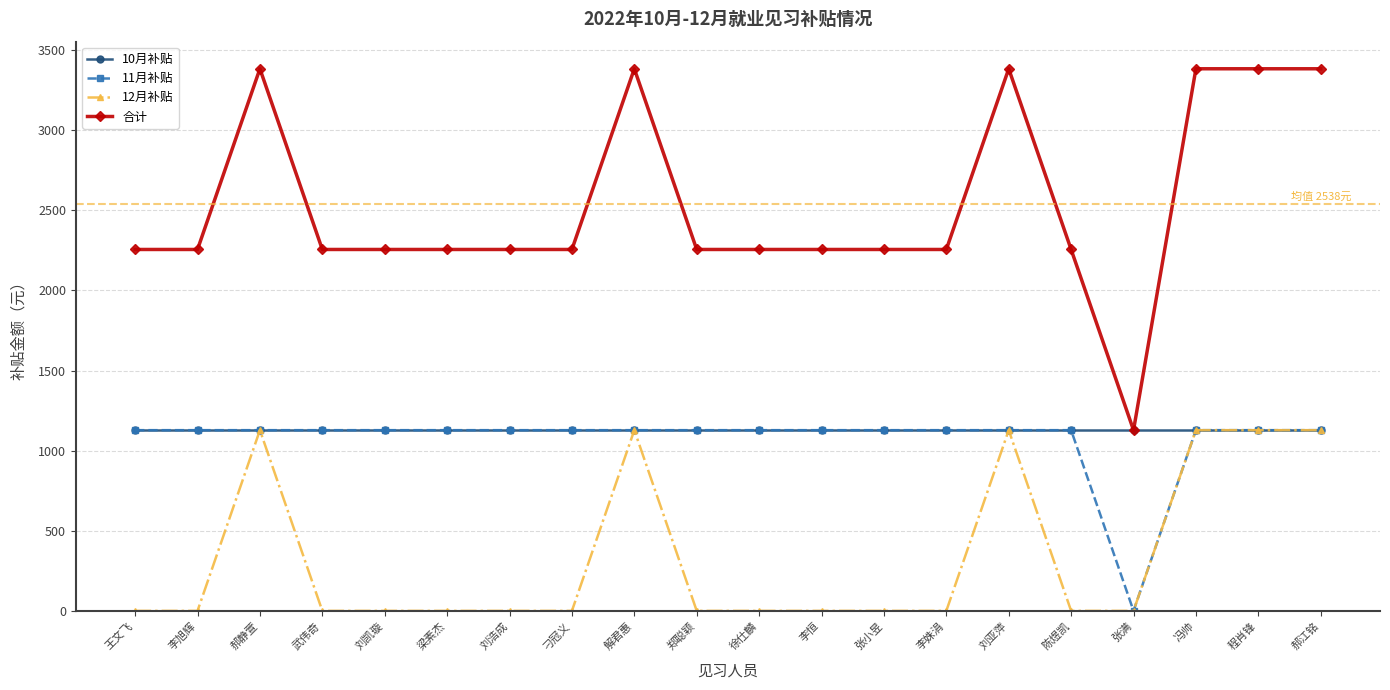

How many lines are shown in the chart?

4